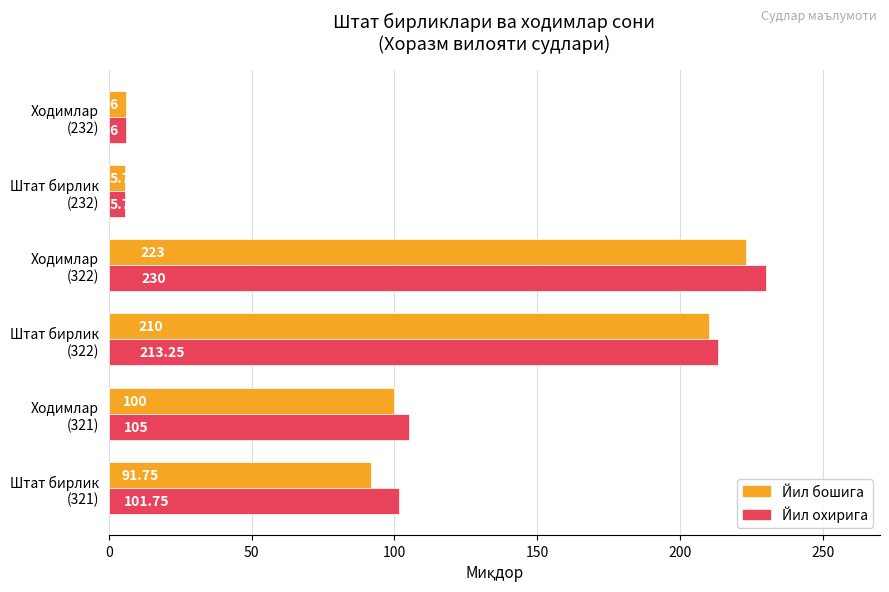

Which series has the largest range (max minus min)?

Йил охирига